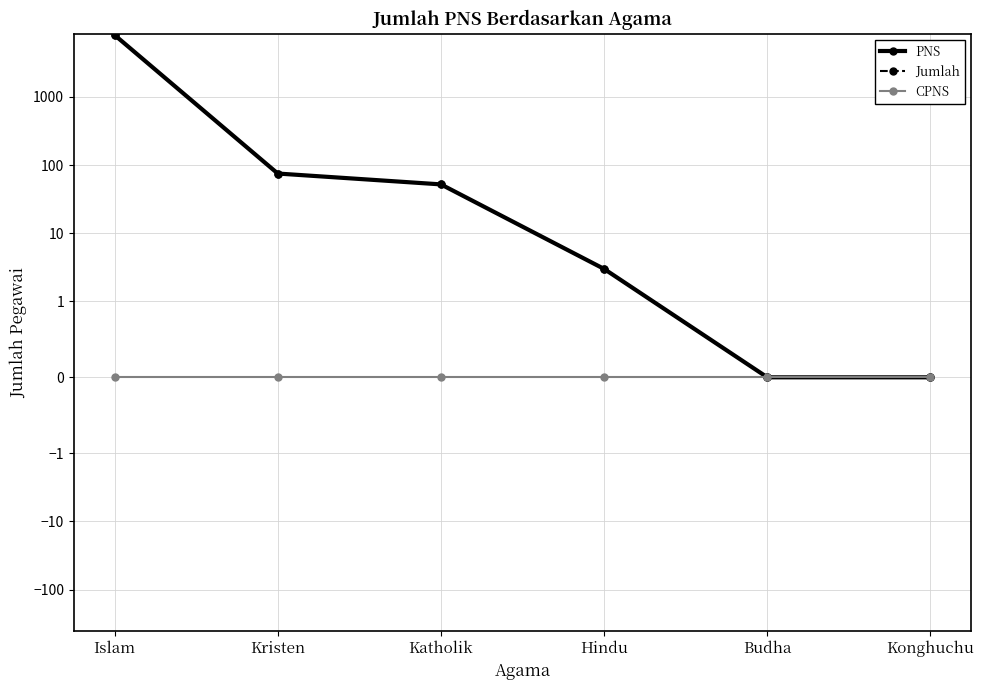

Which category has the lowest value across all series?

Budha